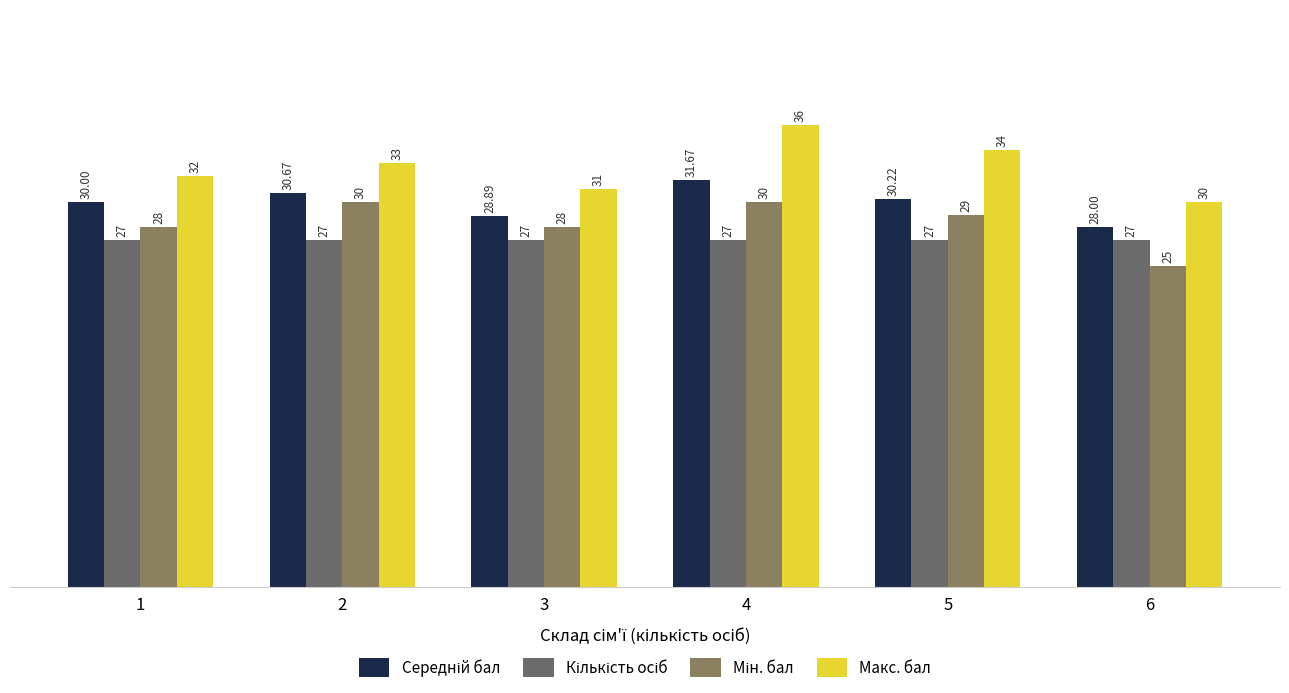

Between 3 and 1, which is larger?

1